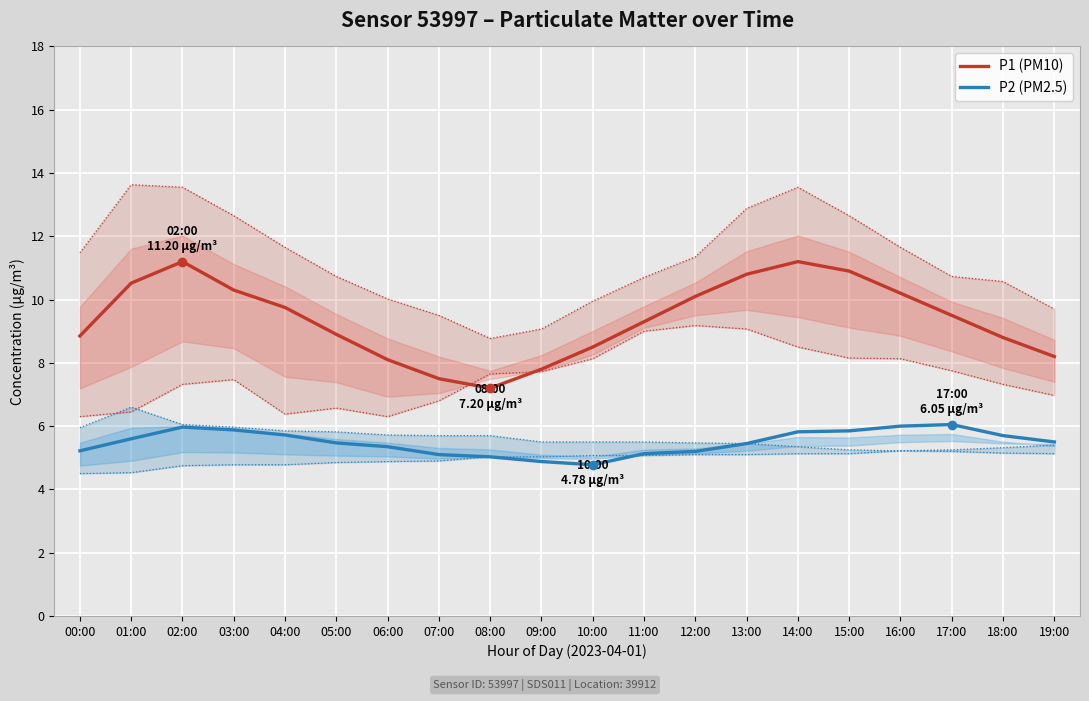

Which category has the highest value across all series?

02:00